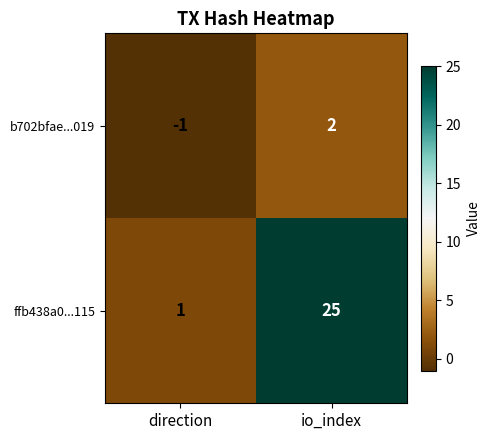

True or false: ffb438a0...115 has a value of 43 at io_index.

False